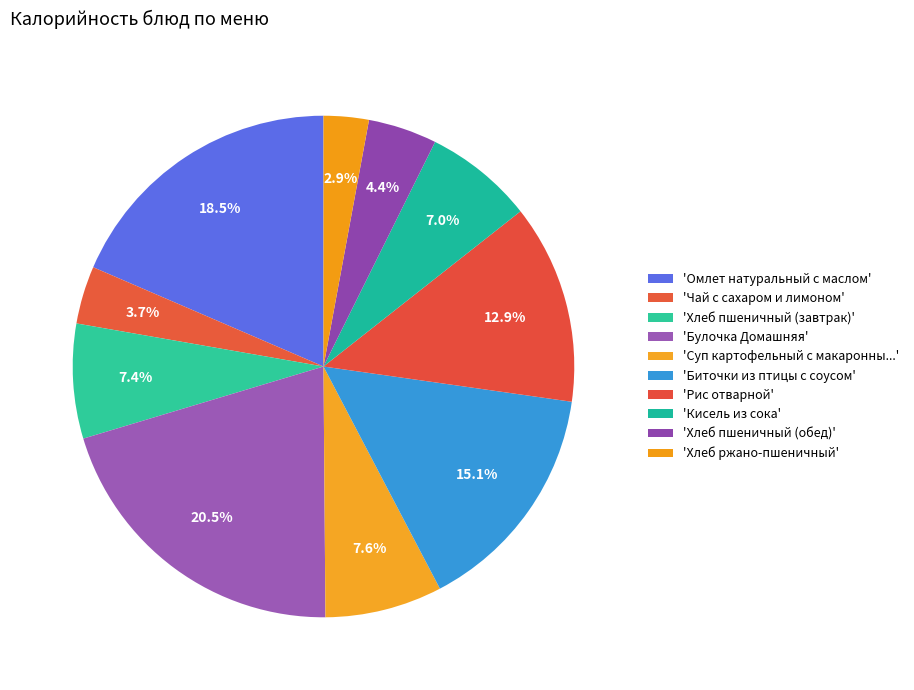

Count the number of slices in the pie.

10